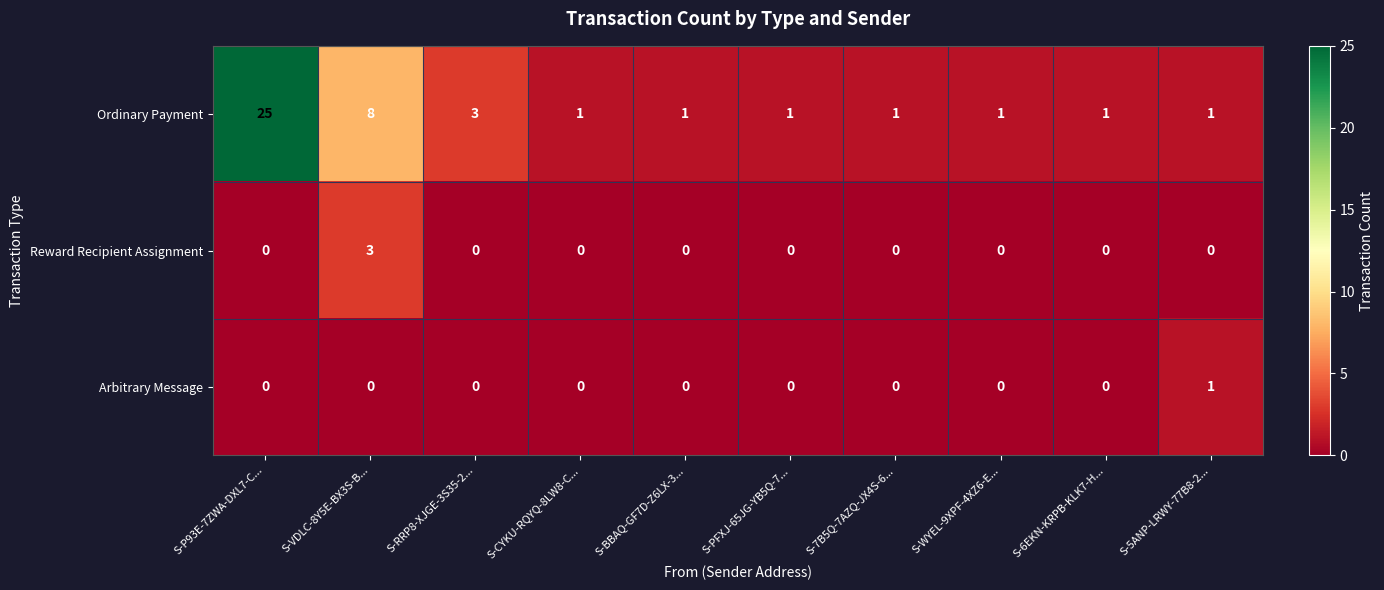

Which series has the largest range (max minus min)?

Ordinary Payment